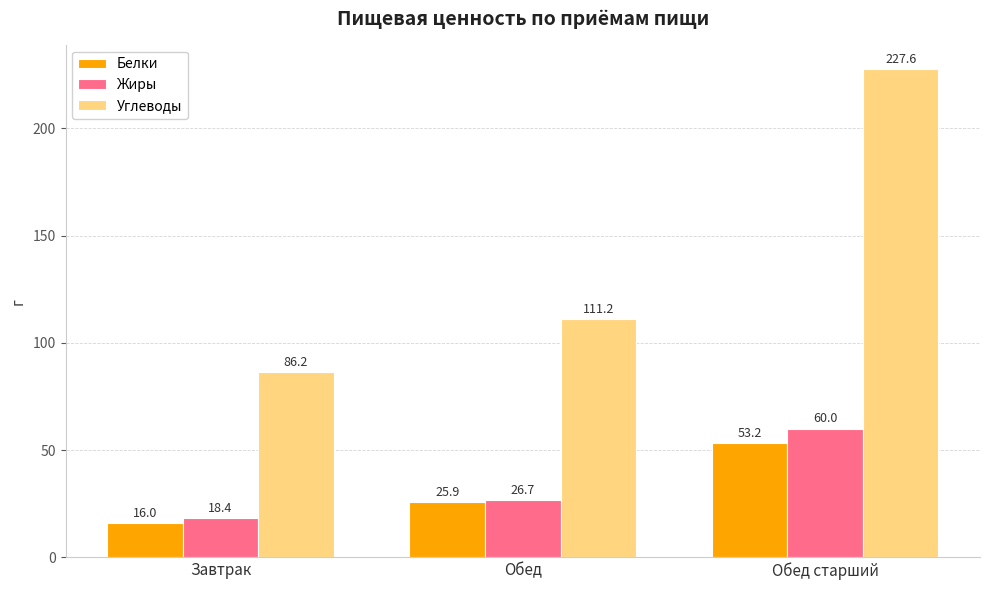

What is the difference between the second highest and minimum values in the Жиры series?

8.3